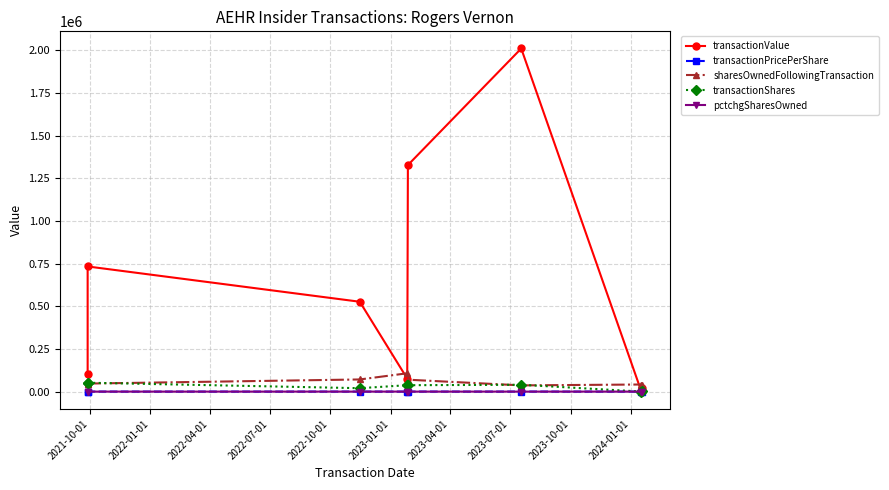

Between 2022-07-01 and 2023-01-01, which is larger?

2023-01-01